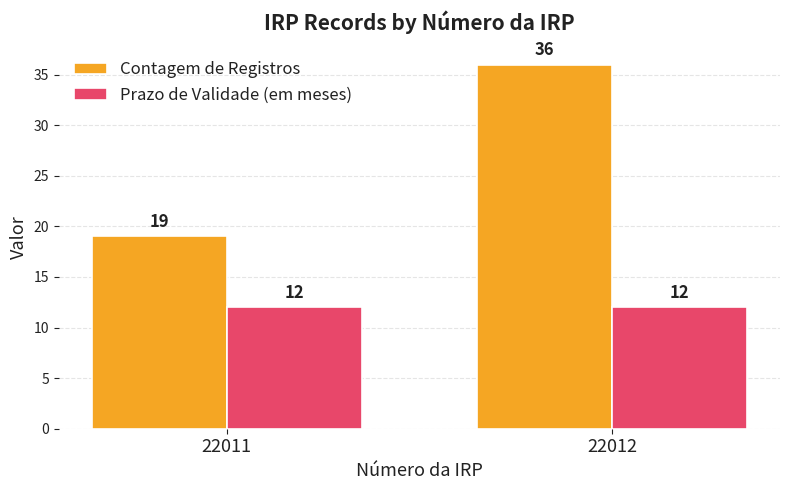

How many distinct data groups are displayed?

2